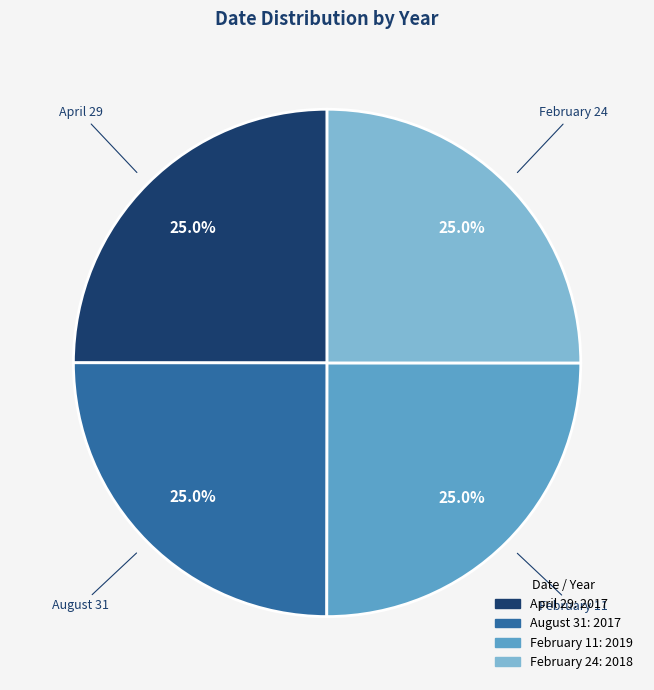

True or false: February 24 accounts for 11% of the total.

False